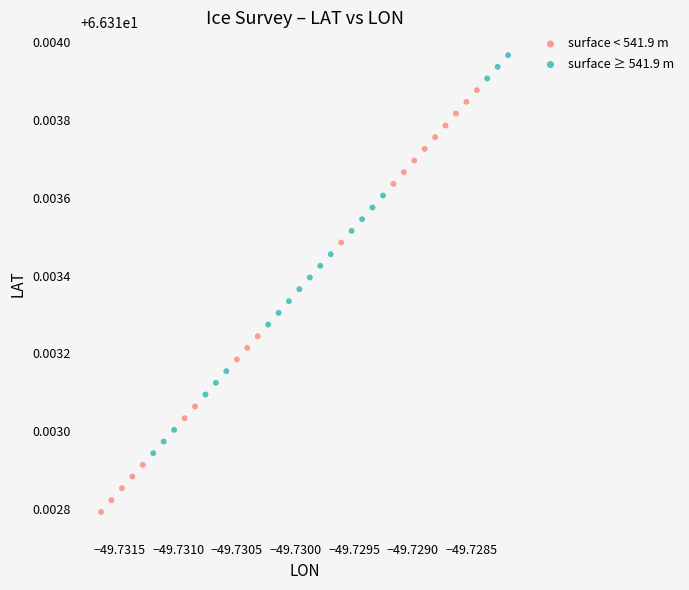

Which series has the widest spread of Y values?

surface < 541.9 m